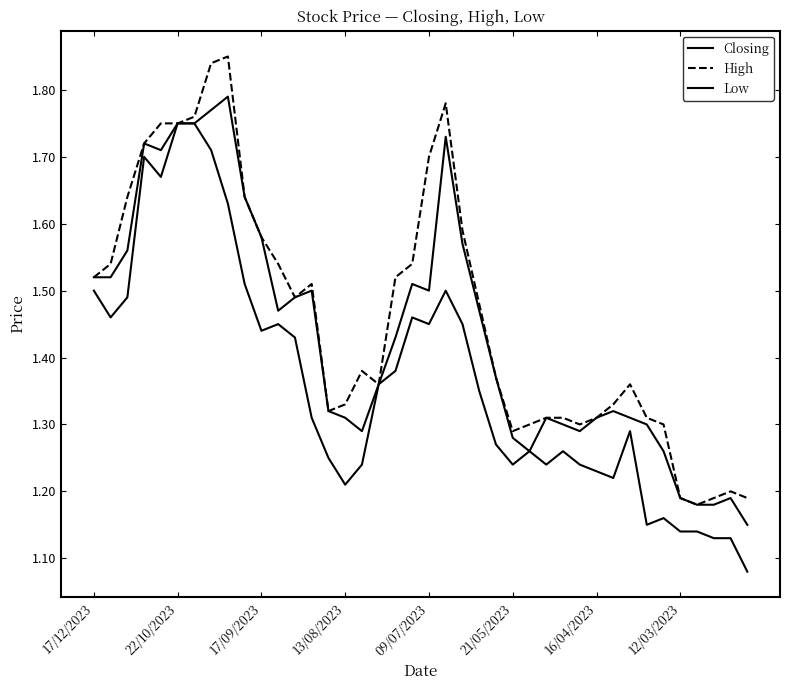

At which category does the chart reach its minimum across all series?

39